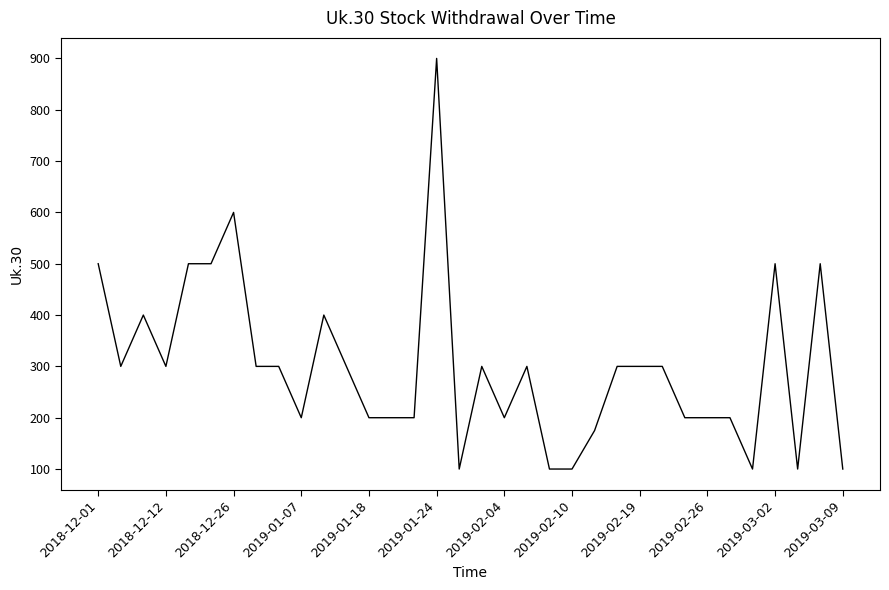

What is the smallest value displayed?

100